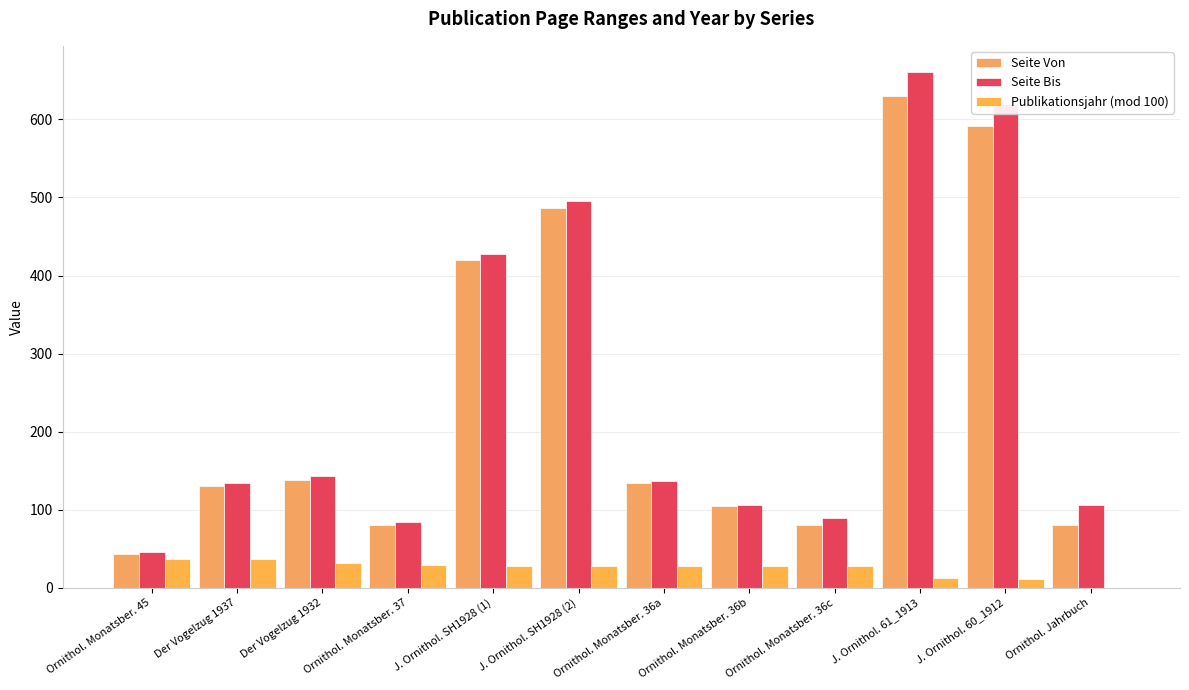

At Der Vogelzug 1937, list the series in order from largest to smallest.

Seite Bis, Seite Von, Publikationsjahr (mod 100)